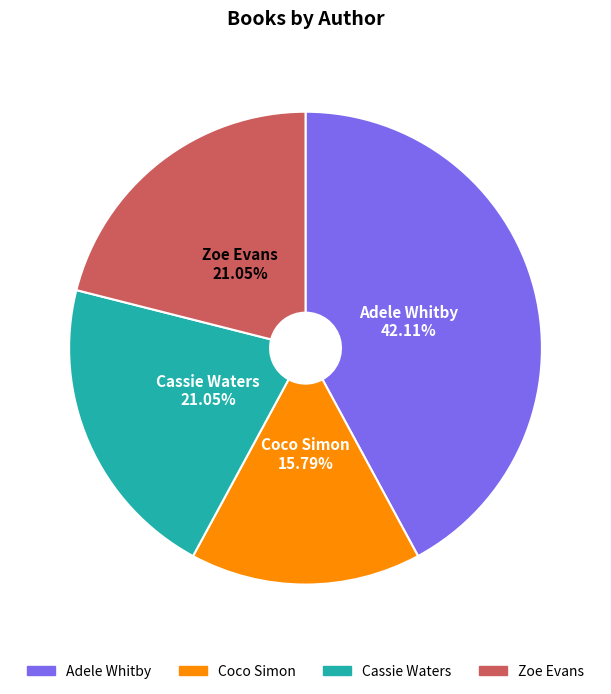

Is there a majority slice in this chart?

No